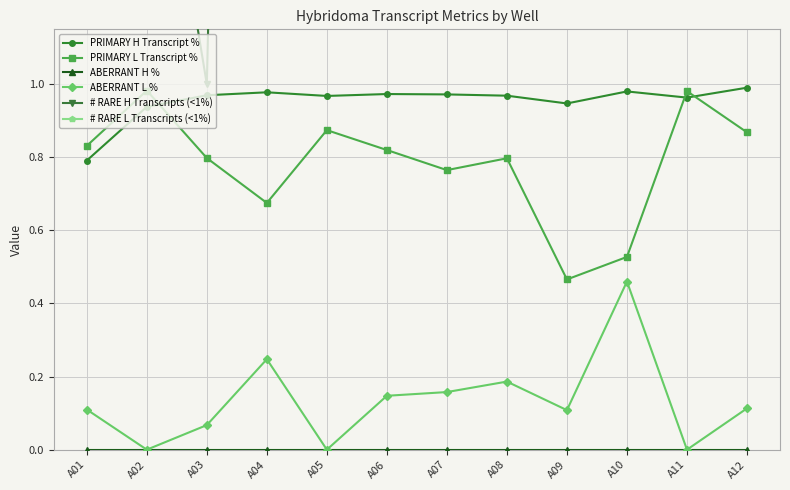

Is it true that PRIMARY L Transcript % equals 1.6 at A02?

False